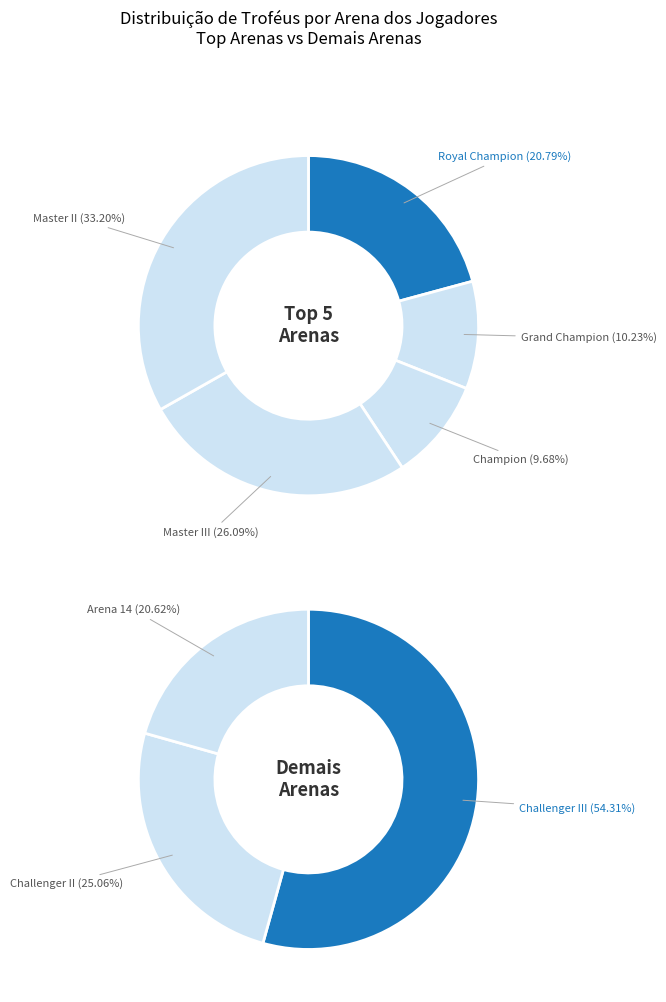

Is there a majority slice in this chart?

No